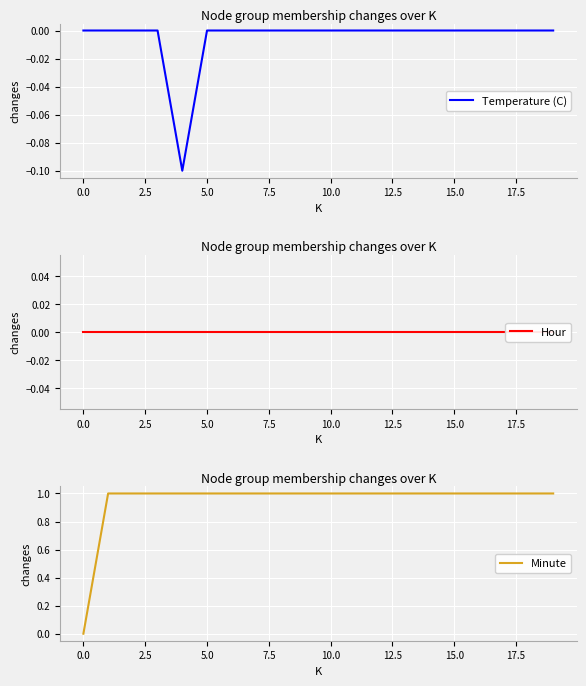

Reading left to right, list all the values displayed in this chart.

Temperature (C): 0.0	0.0	0.0	0.0	-0.1	0.0	0.0	0.0	0.0	0.0	0.0	0.0	0.0	0.0	0.0	0.0	0.0	0.0	0.0	0.0
Hour: 0.0	0.0	0.0	0.0	0.0	0.0	0.0	0.0	0.0	0.0	0.0	0.0	0.0	0.0	0.0	0.0	0.0	0.0	0.0	0.0
Minute: 0.0	1.0	1.0	1.0	1.0	1.0	1.0	1.0	1.0	1.0	1.0	1.0	1.0	1.0	1.0	1.0	1.0	1.0	1.0	1.0